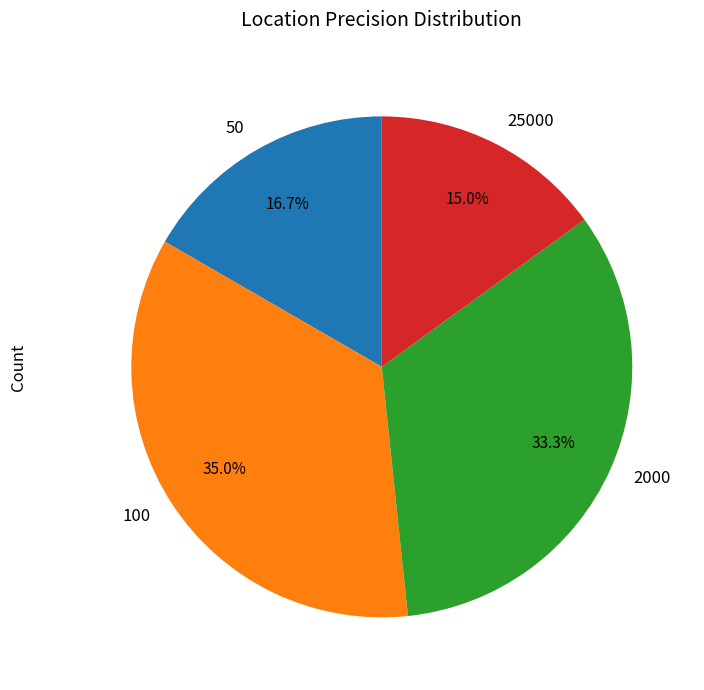

Combined, do 100 and 2000 account for over 50%?

Yes